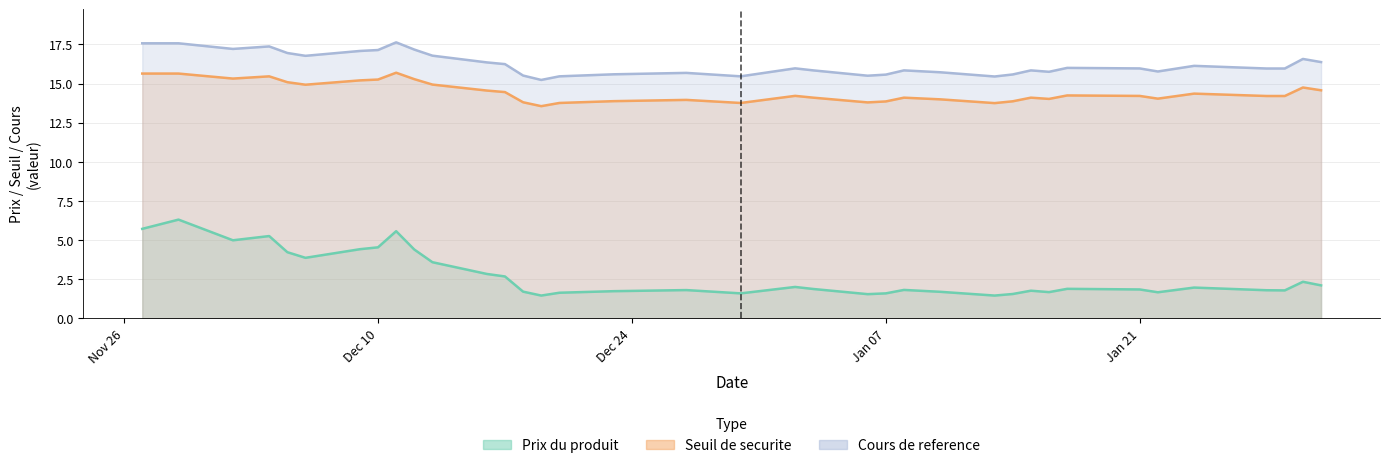

The value of Prix du produit at 2025-01-15 is 1.2. True or false?

False